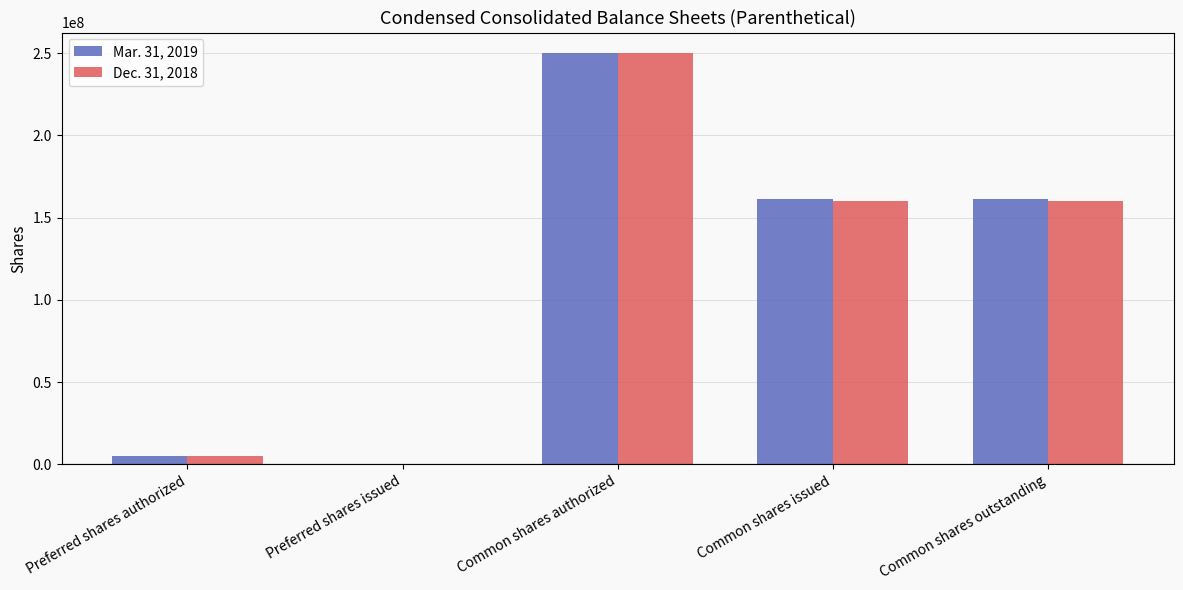

What is the difference between the Dec. 31, 2018 values at Preferred shares issued and Common shares outstanding?

160262000